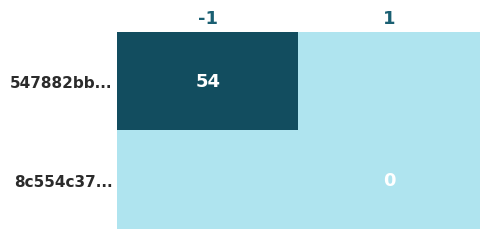

Is the value of 547882bb... at -1 greater than the value of 8c554c37... at 1?

Yes